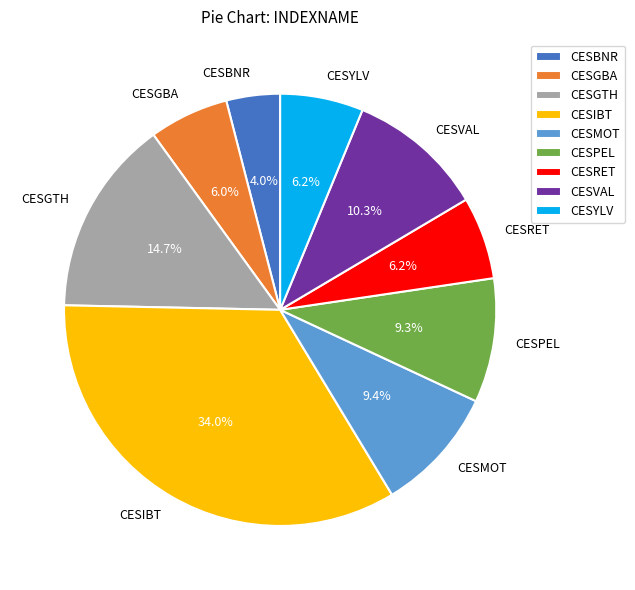

How many segments does this pie chart have?

9